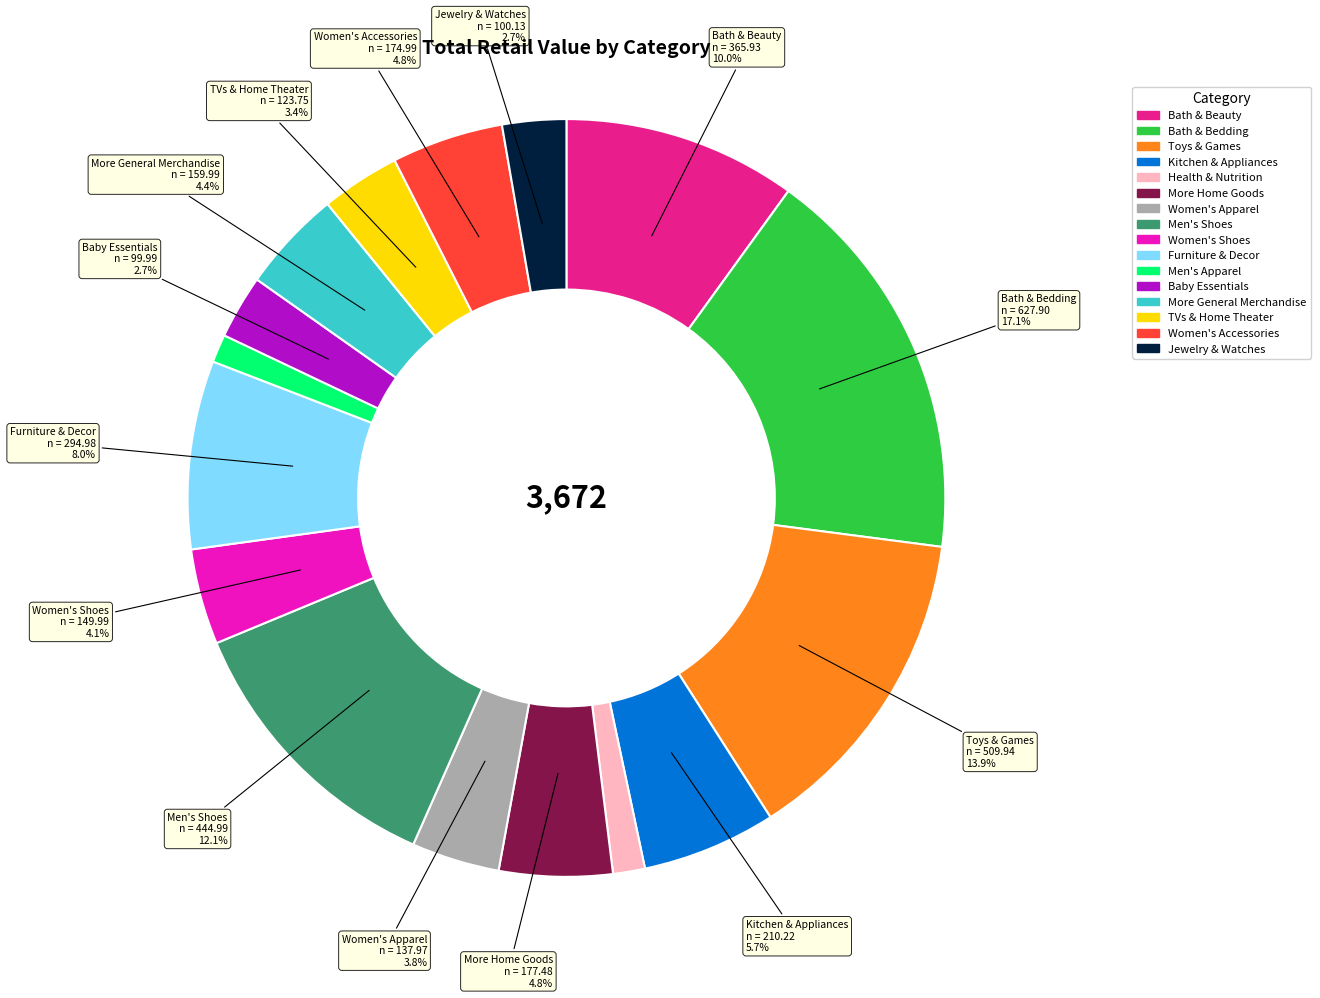

How many slices are in this pie chart?

16